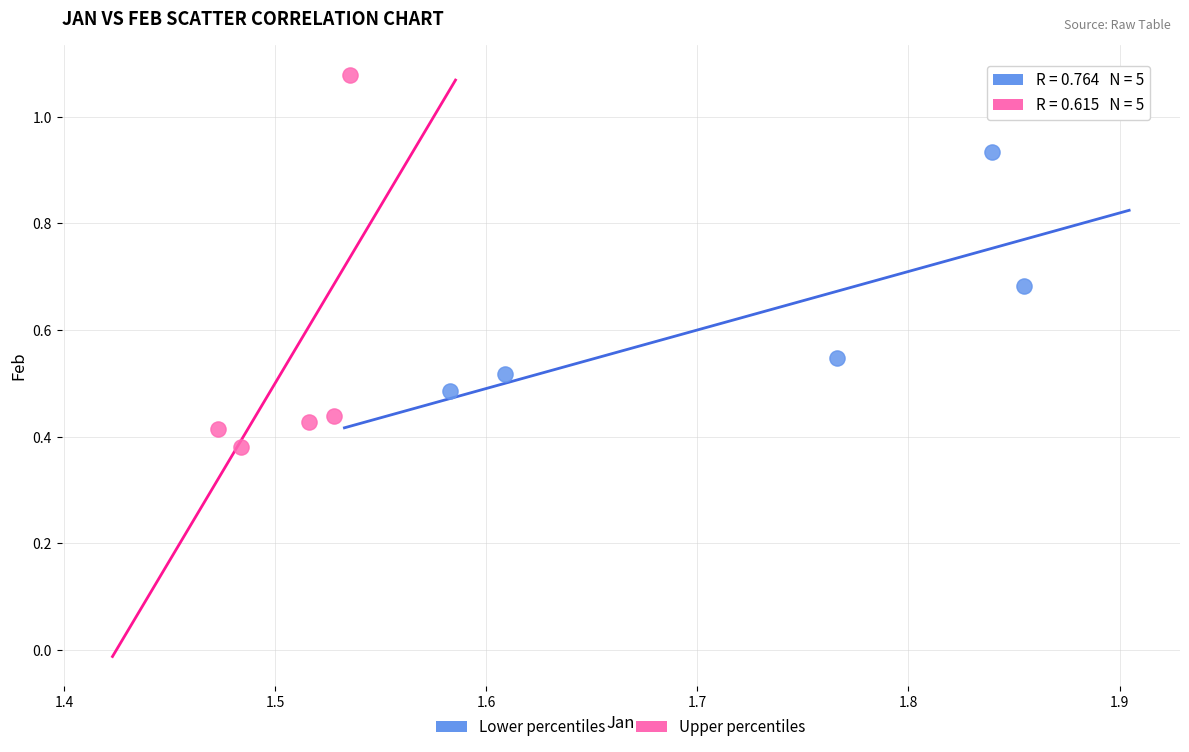

Which series has the widest spread of Y values?

Upper percentiles